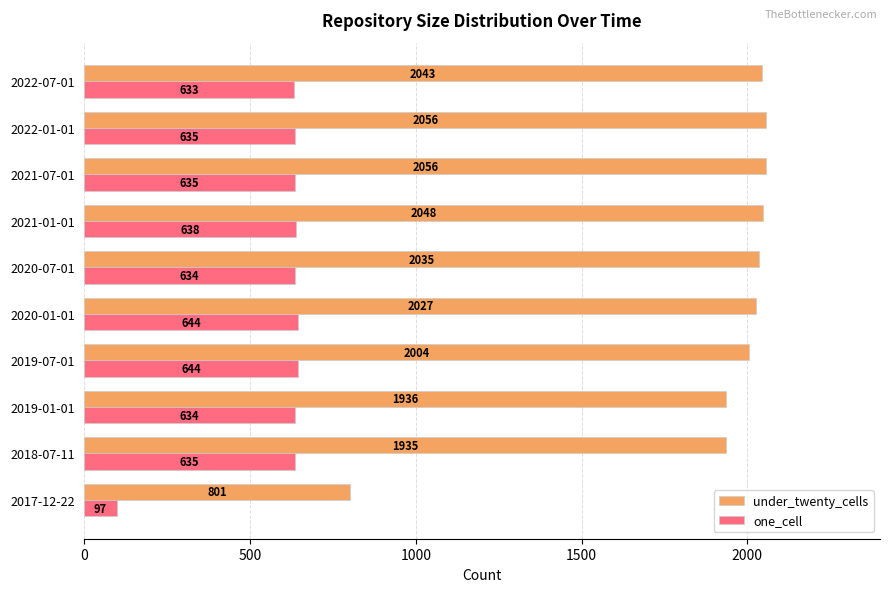

What is the lowest value of the one_cell series?

97